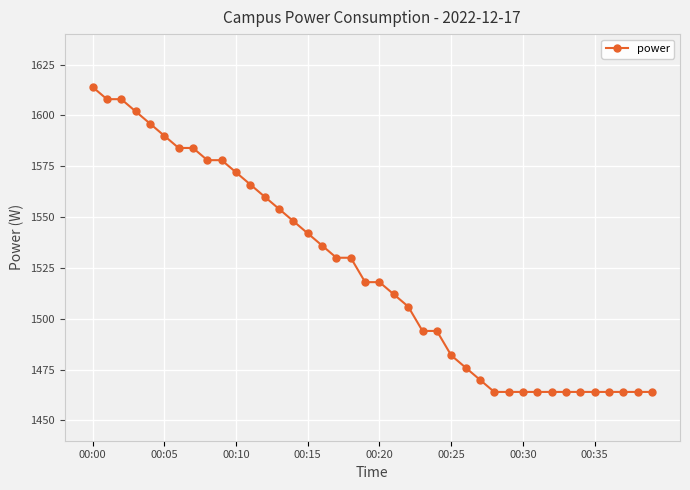

What is the greatest value displayed?

1614